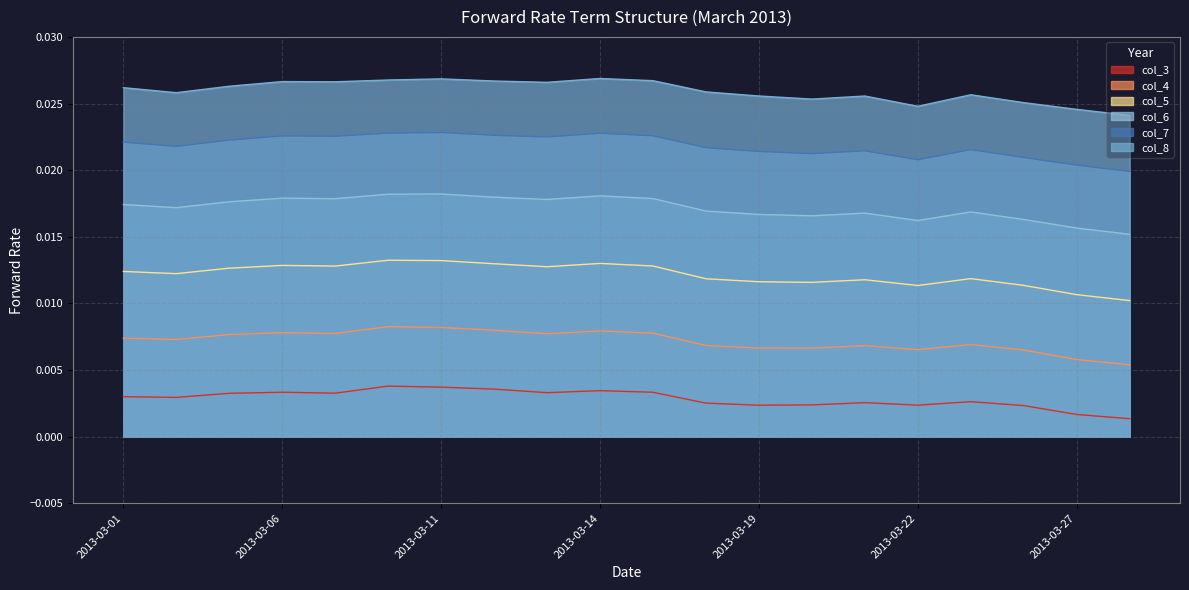

True or false: col_6 and col_3 intersect in this chart.

False